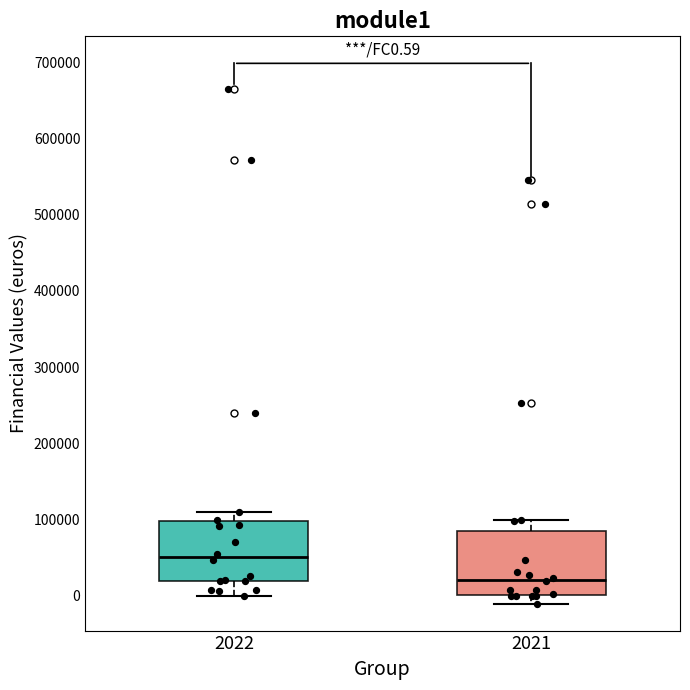

Reading left to right, transcribe this box plot: for each box, give where its median line is, the range the box spans, and where its two whiskers end, as read against the y-axis. The values are not printed on the chart, so give them approximately, as read against the axis.

2022: median 50000, box 20000 to 100000, whiskers 0 to 110000
2021: median 20000, box 0 to 90000, whiskers -10000 to 100000